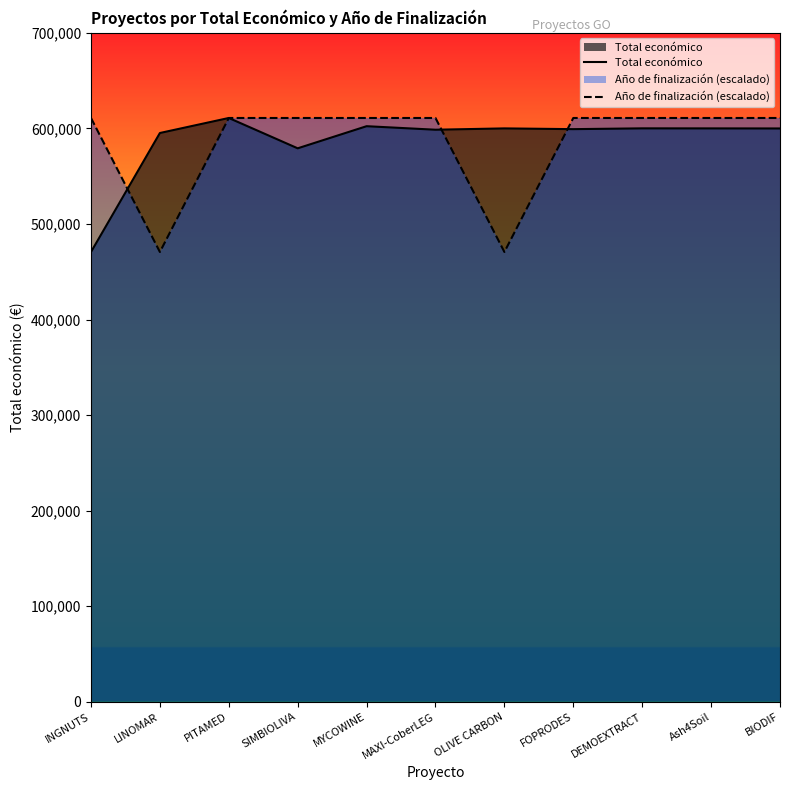

What is the label of the 4th point from the left?

SIMBIOLIVA